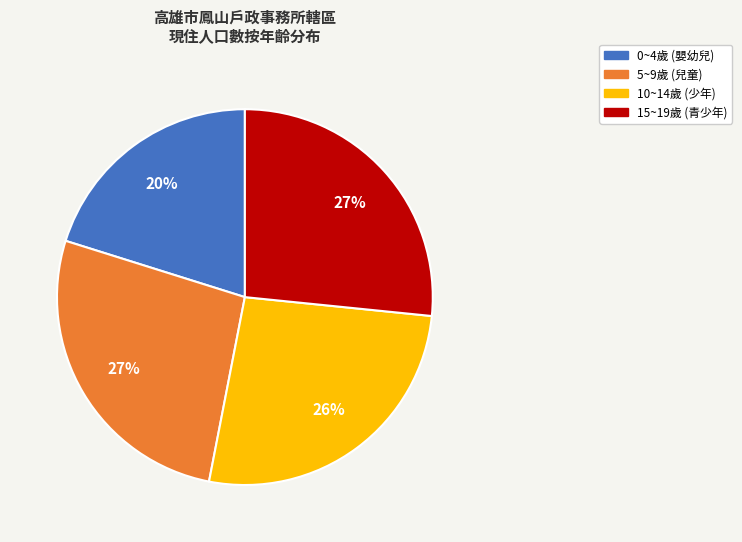

Does 5~9歲 represent more than half of the total?

No